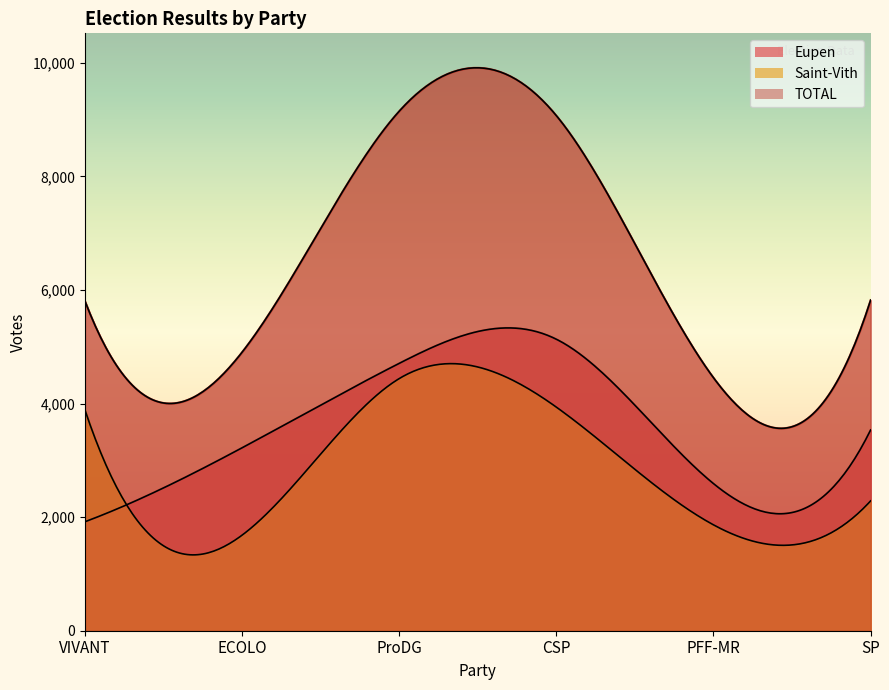

True or false: TOTAL and Saint-Vith cross at least once.

False